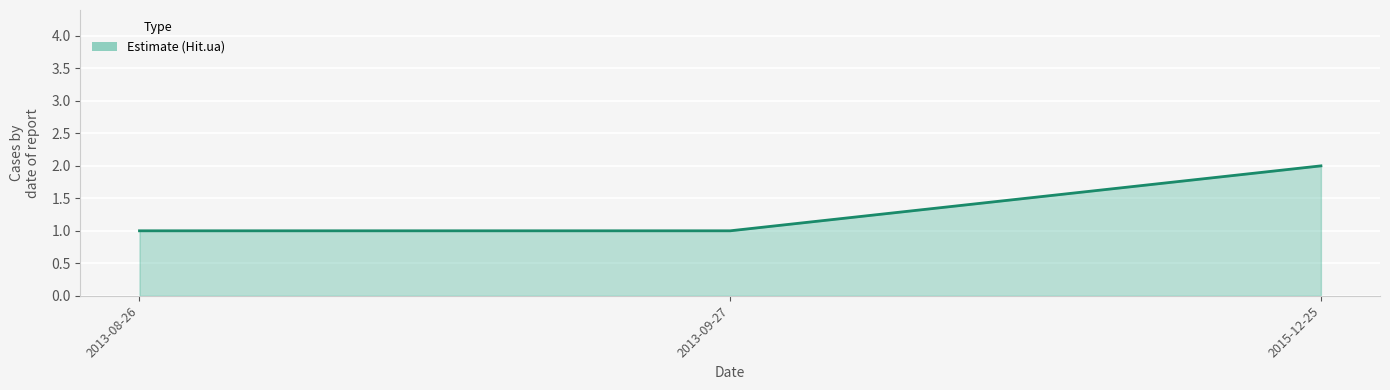

What position from the right is 2013-08-26?

3